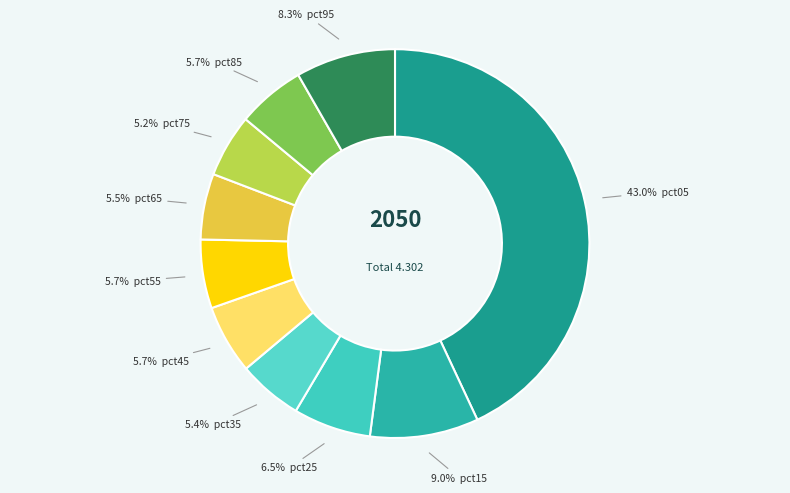

How many segments does this pie chart have?

10